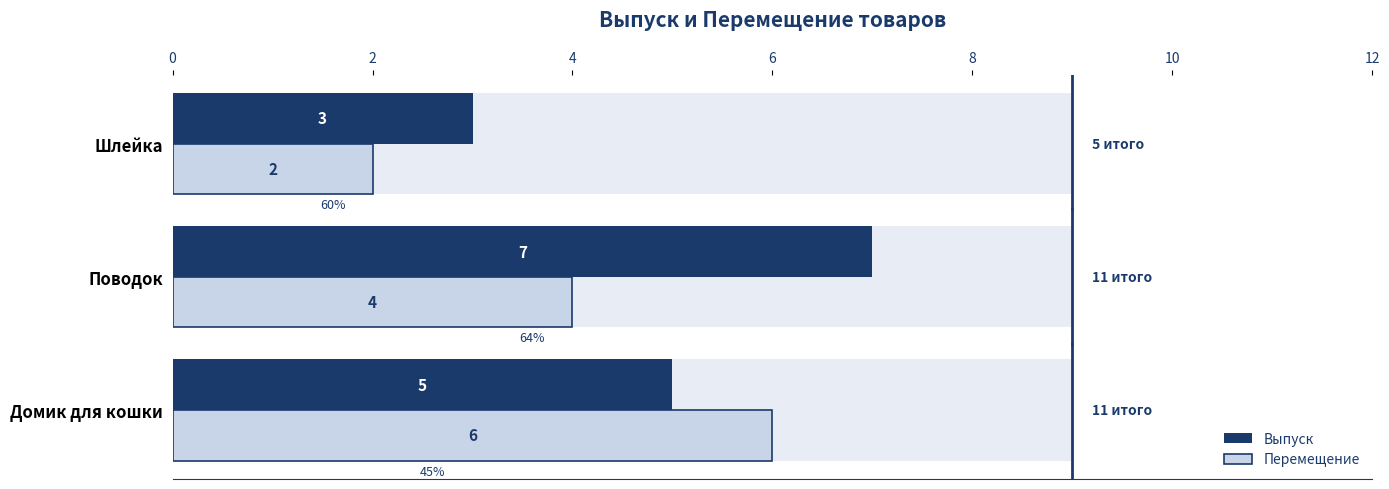

At how many categories does at least one series exceed 4?

2